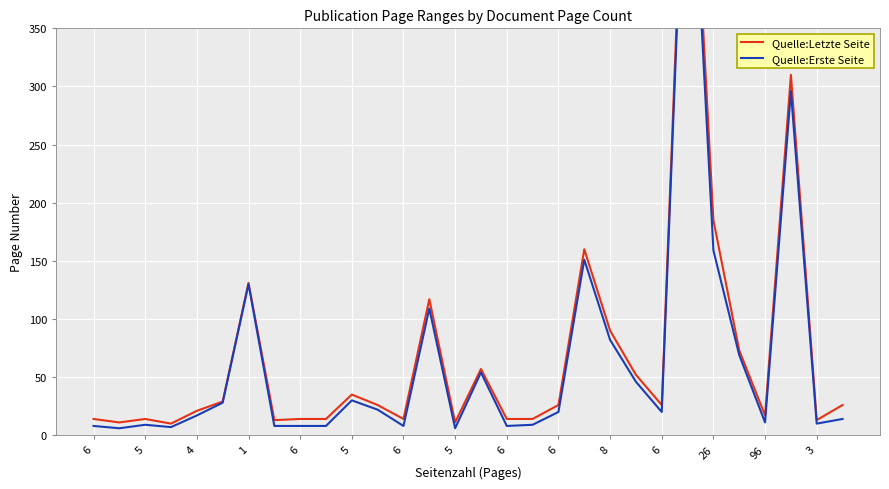

What is the difference between the second highest and minimum values in the Quelle:Letzte Seite series?

300